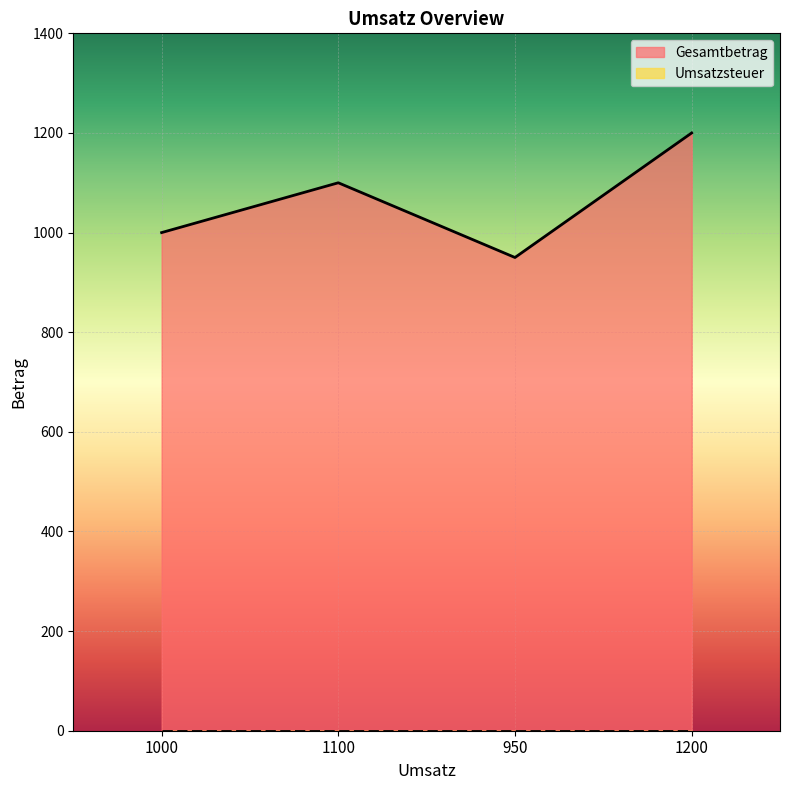

How many lines are shown in the chart?

2